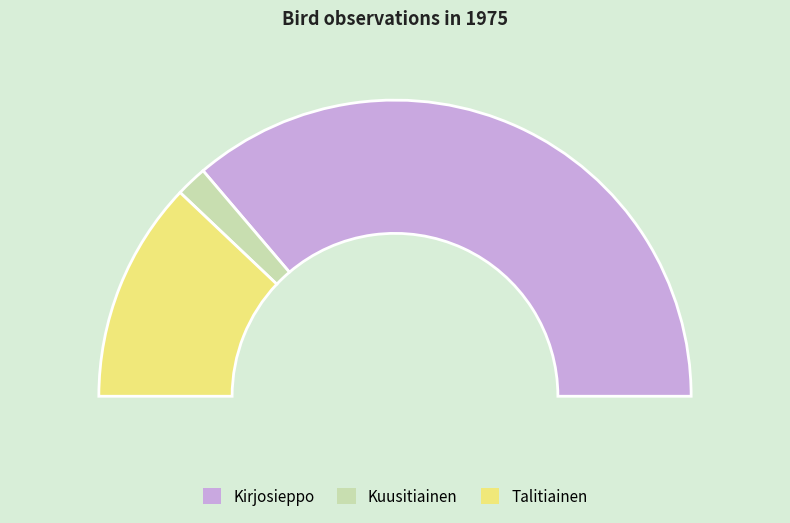

To the nearest percent, what percentage of the pie is Talitiainen?

24%